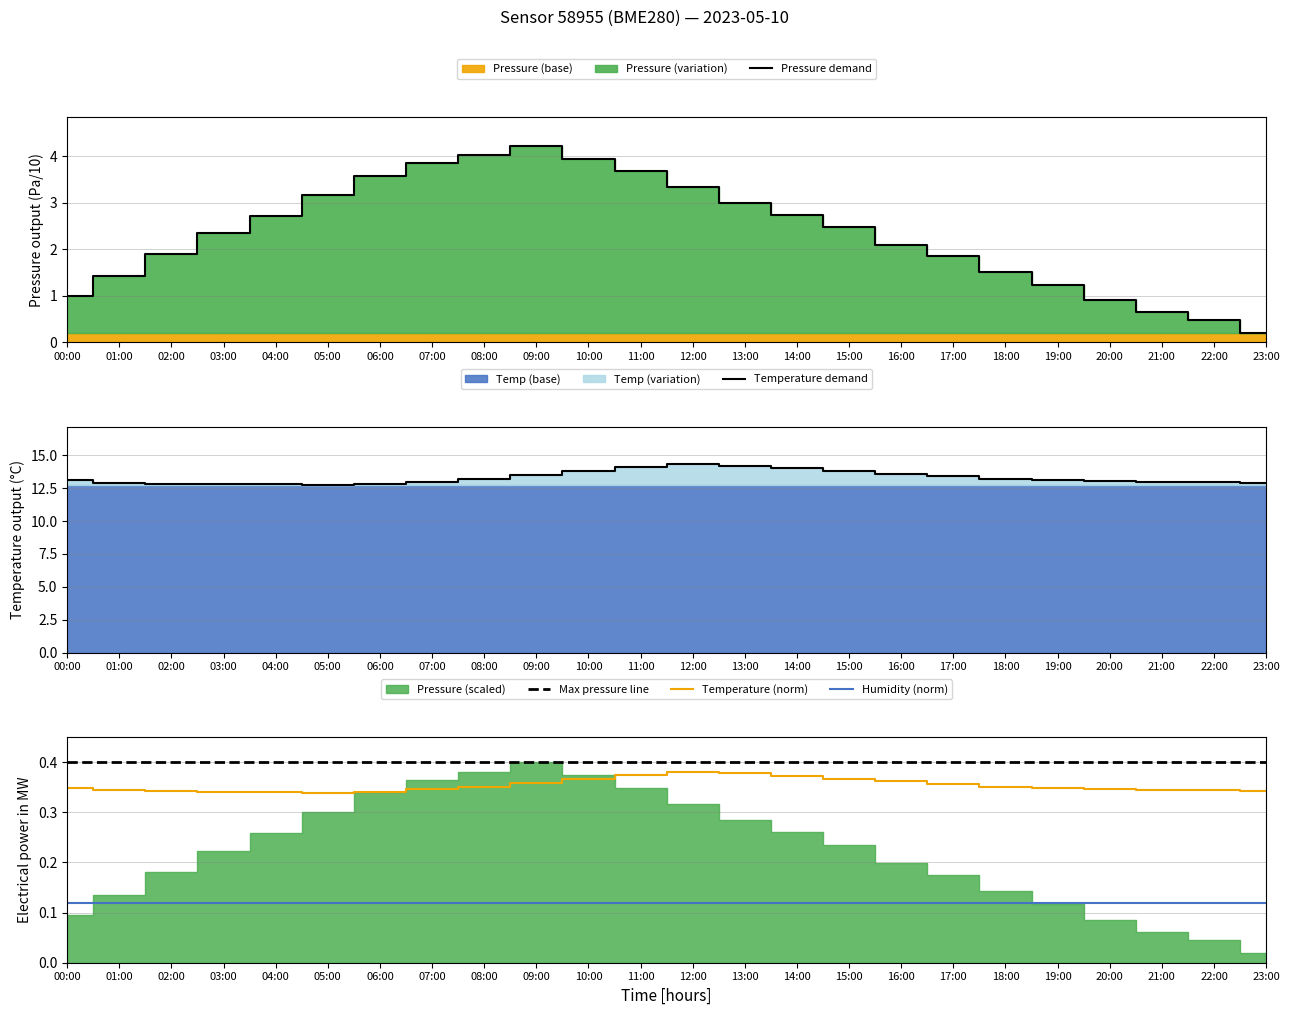

What position from the left is 18:00?

19